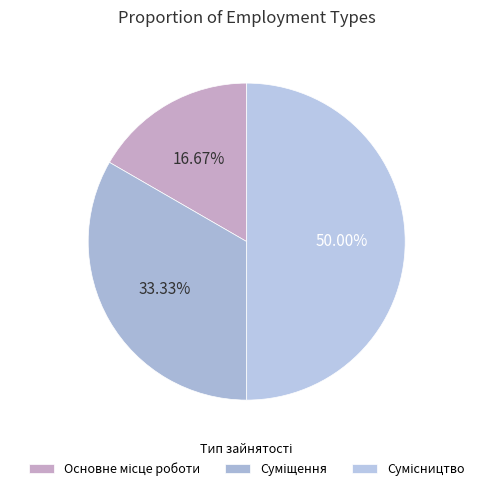

Is it true that Сумісництво is 50% of the pie?

True